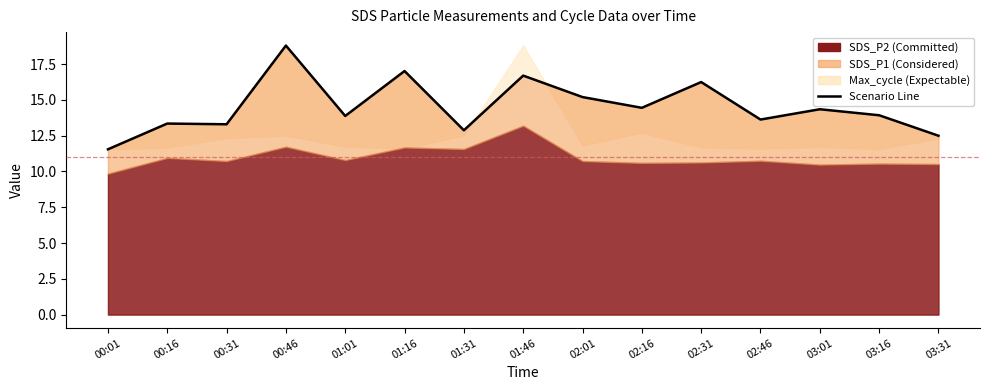

Does the chart display data point markers on the line(s)?

No